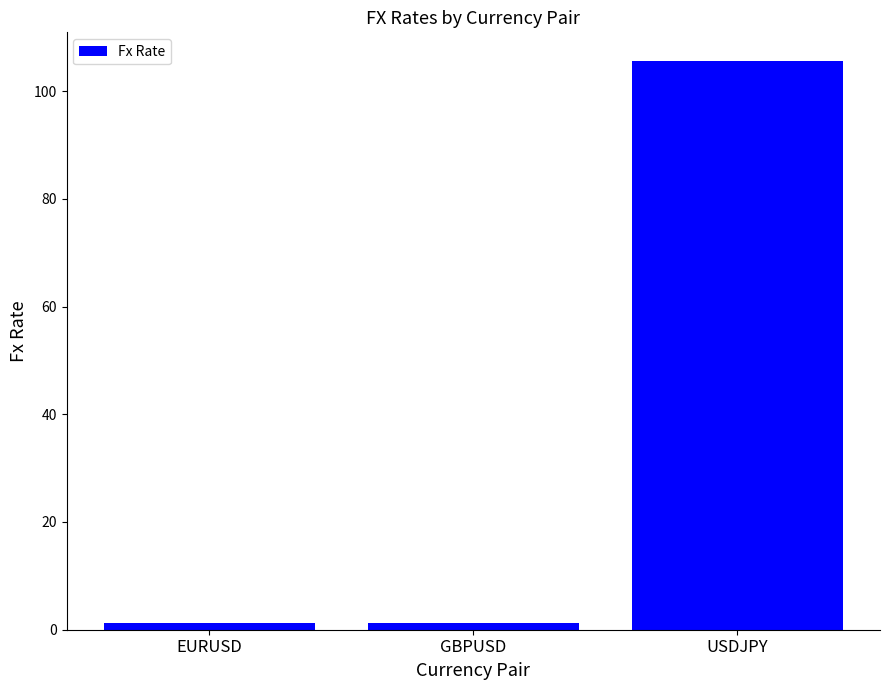

What is the label of the 1st bar from the left?

EURUSD